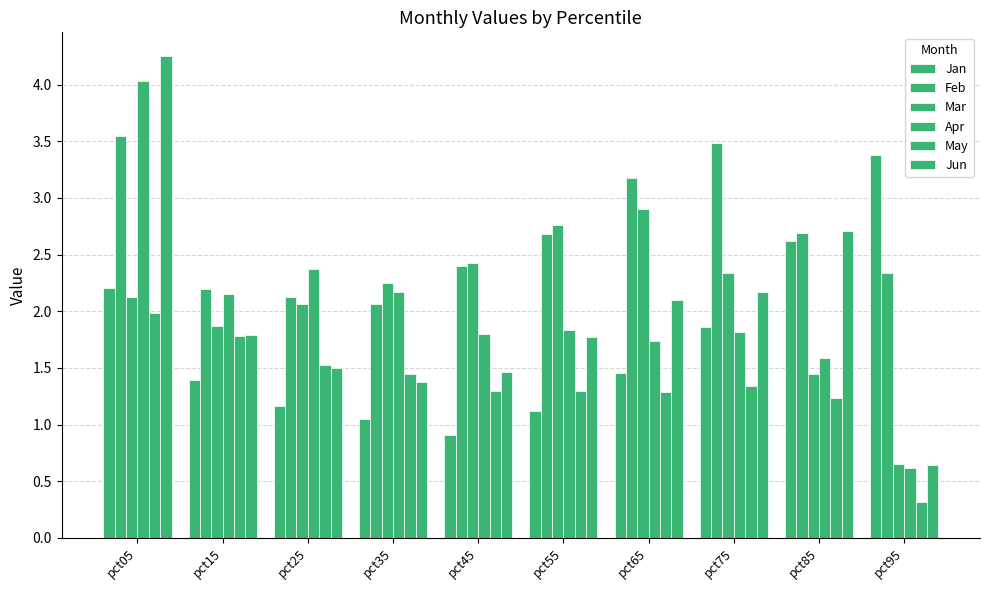

What is the average value of the Jun series?

2.0